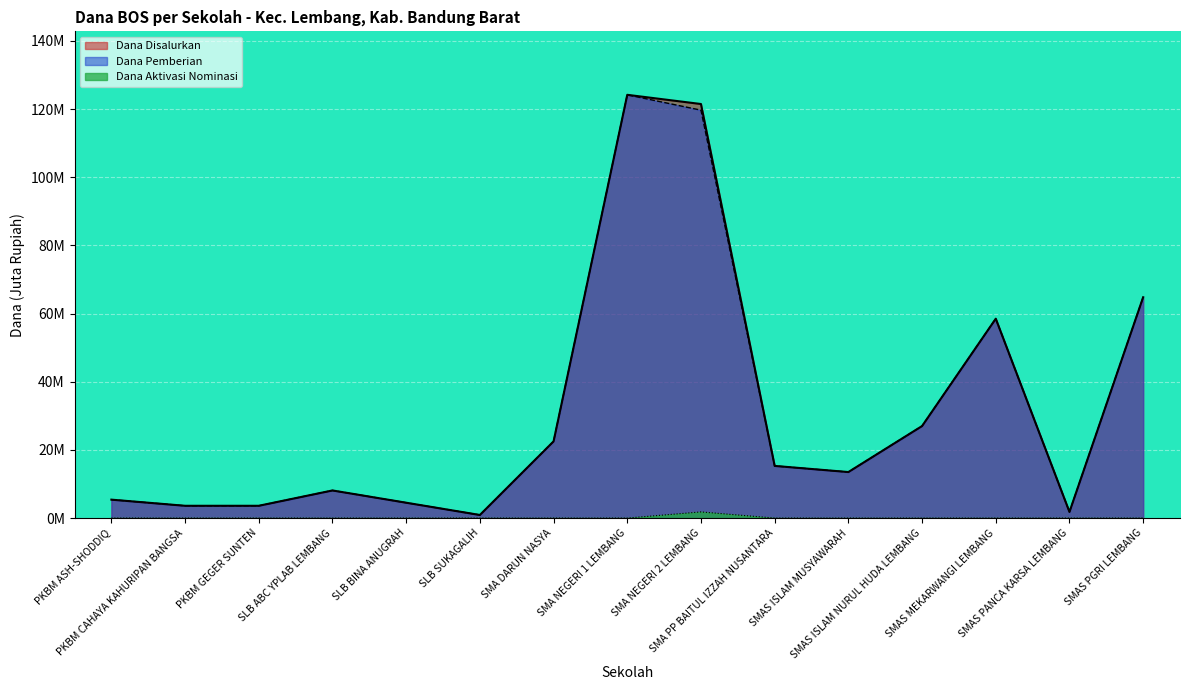

True or false: Dana Disalurkan and Dana Pemberian cross at least once.

False